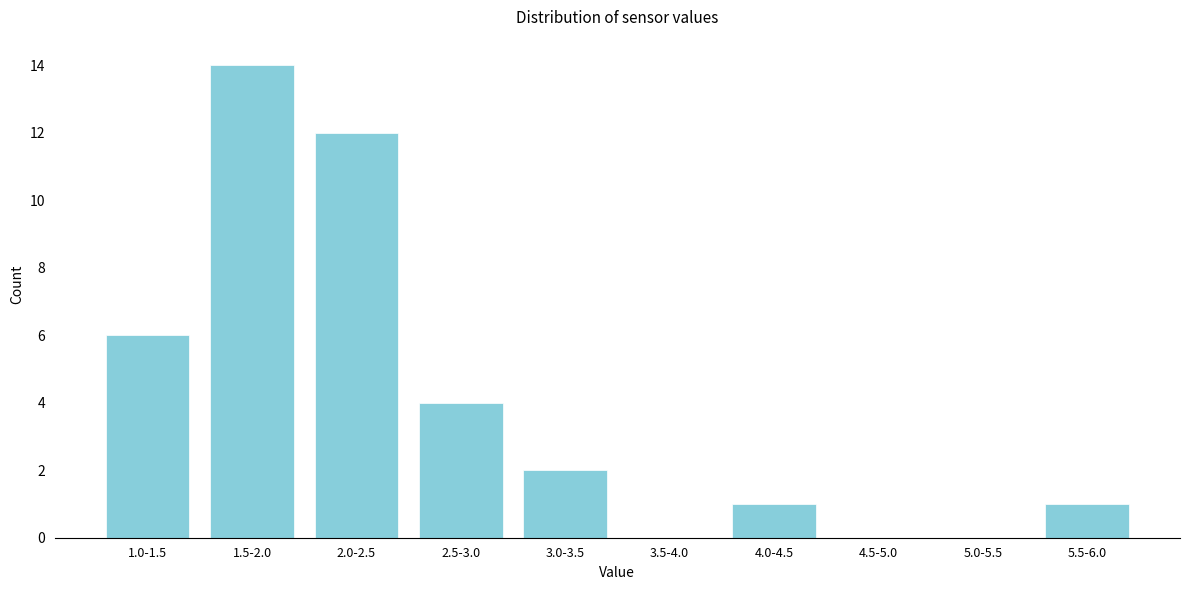

Reading right to left, list all the values displayed in this chart.

5.5-6.0=1	5.0-5.5=0	4.5-5.0=0	4.0-4.5=1	3.5-4.0=0	3.0-3.5=2	2.5-3.0=4	2.0-2.5=12	1.5-2.0=14	1.0-1.5=6